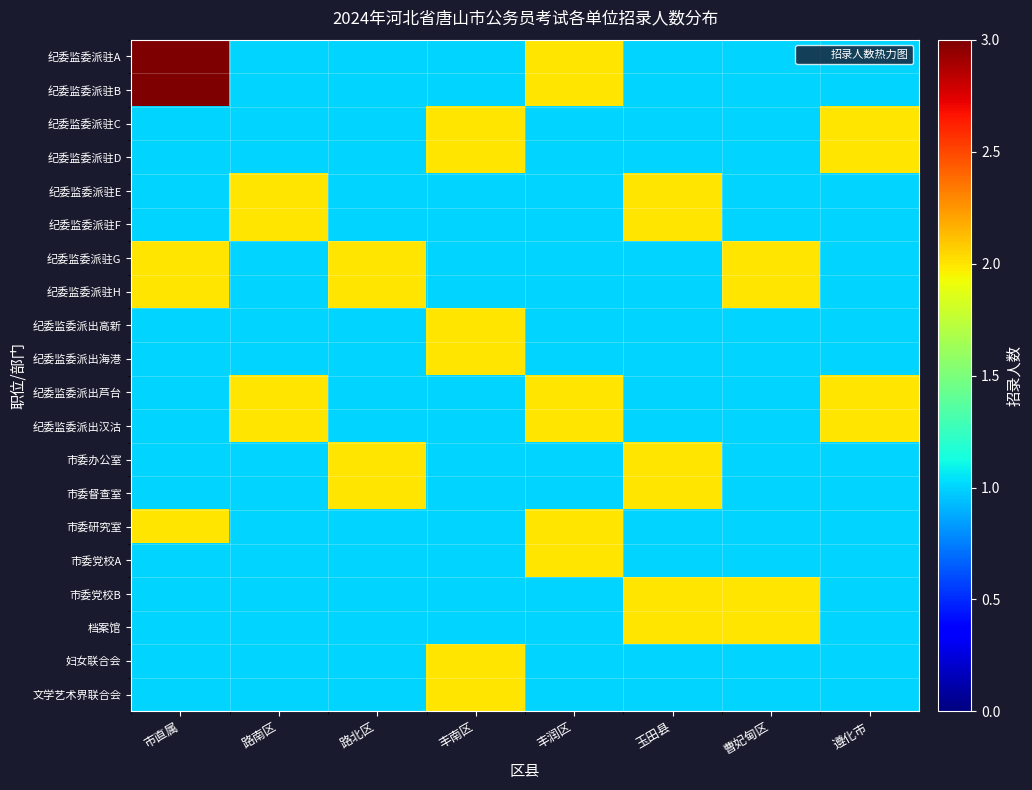

Rank the series by their maximum value, from highest to lowest.

纪委监委派驻A, 纪委监委派驻B, 纪委监委派驻C, 纪委监委派驻D, 纪委监委派驻E, 纪委监委派驻F, 纪委监委派驻G, 纪委监委派驻H, 纪委监委派出高新, 纪委监委派出海港, 纪委监委派出芦台, 纪委监委派出汉沽, 市委办公室, 市委督查室, 市委研究室, 市委党校A, 市委党校B, 档案馆, 妇女联合会, 文学艺术界联合会